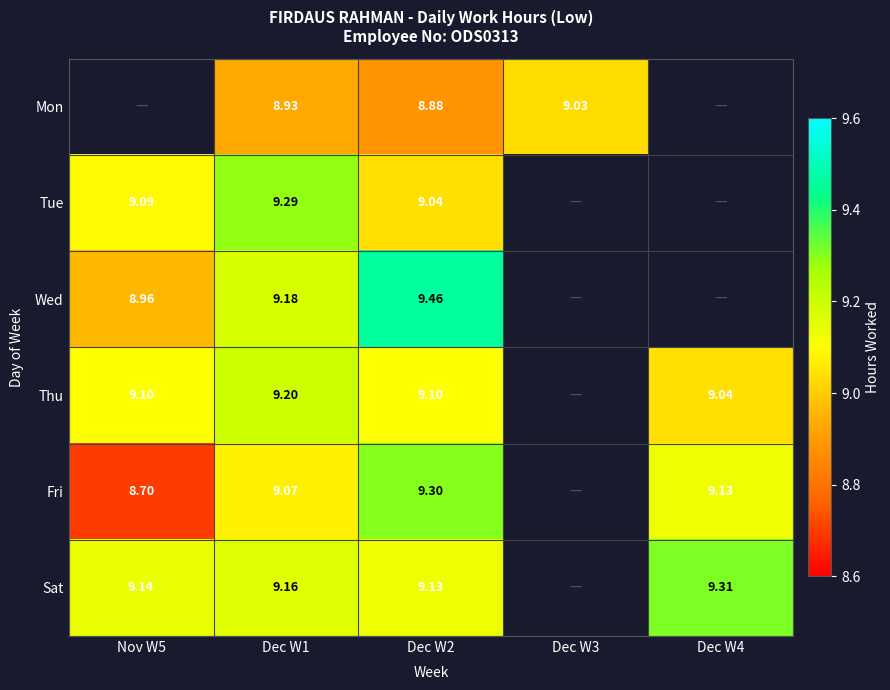

Rank the series at Dec W2 from lowest to highest value.

Mon, Tue, Thu, Sat, Fri, Wed